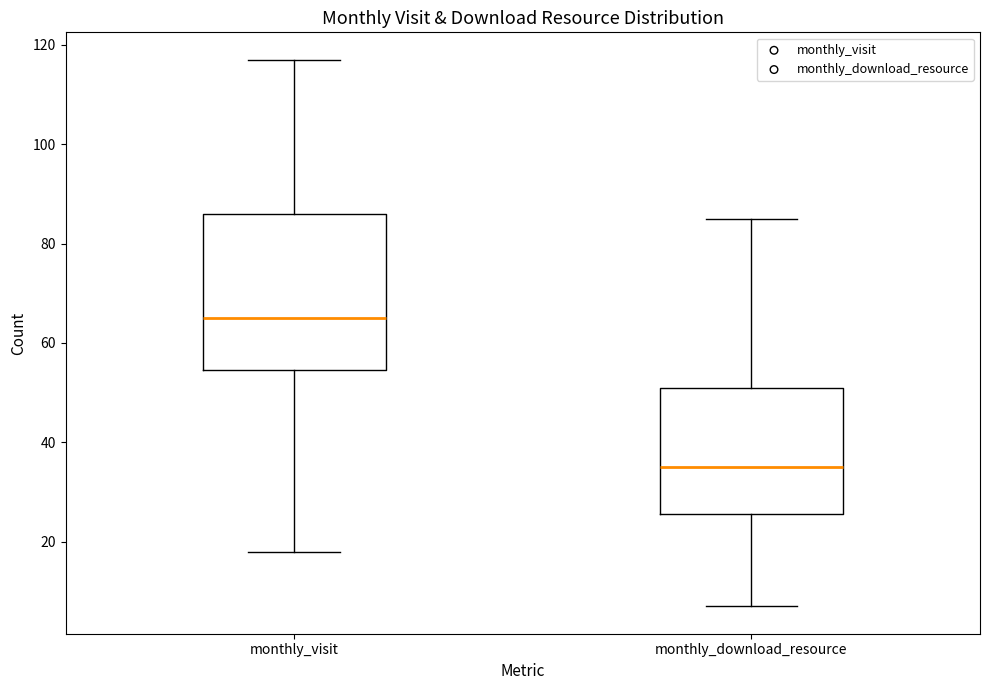

Reading left to right, read every box against the y-axis: the position of its median line, the range the box covers, and the ends of its whiskers. The values are not printed on the chart, so give them approximately, as read against the axis.

monthly_visit: median 66, box 54 to 86, whiskers 18 to 118
monthly_download_resource: median 36, box 26 to 52, whiskers 8 to 86